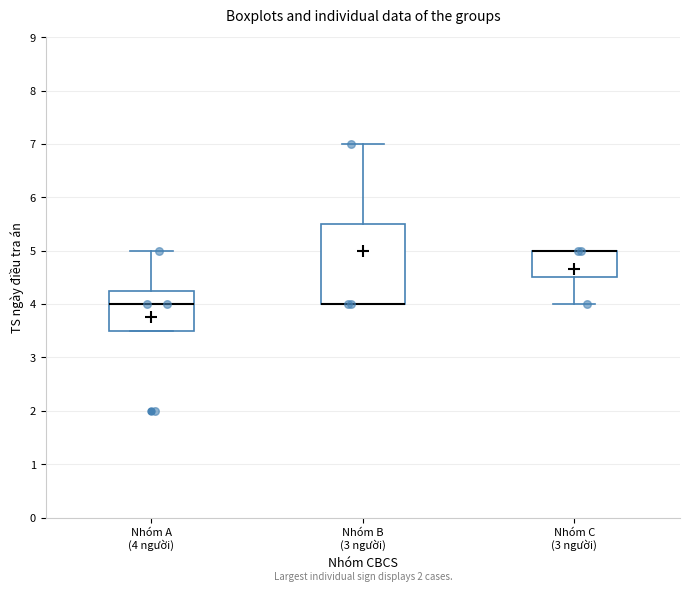

Reading left to right, transcribe this box plot: for each box, give where its median line is, the range the box spans, and where its two whiskers end, as read against the y-axis. The values are not printed on the chart, so give them approximately, as read against the axis.

Nhóm A (4 người): median 4.0, box 3.5 to 4.3, whiskers 3.5 to 5.0
Nhóm B (3 người): median 4.0 (drawn on the box's lower edge), box 4.0 to 5.5, whiskers 4.0 to 7.0
Nhóm C (3 người): median 5.0 (drawn on the box's upper edge), box 4.5 to 5.0, whiskers 4.0 to 5.0